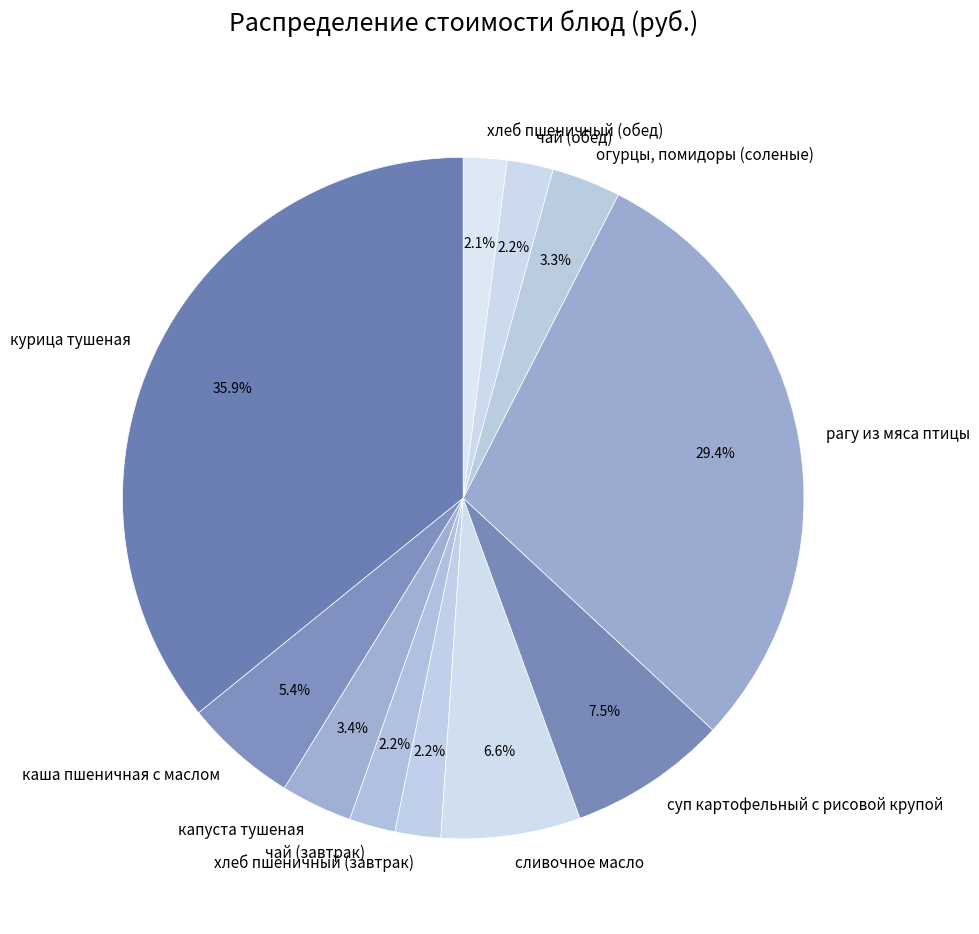

Which slice is the largest?

курица тушеная